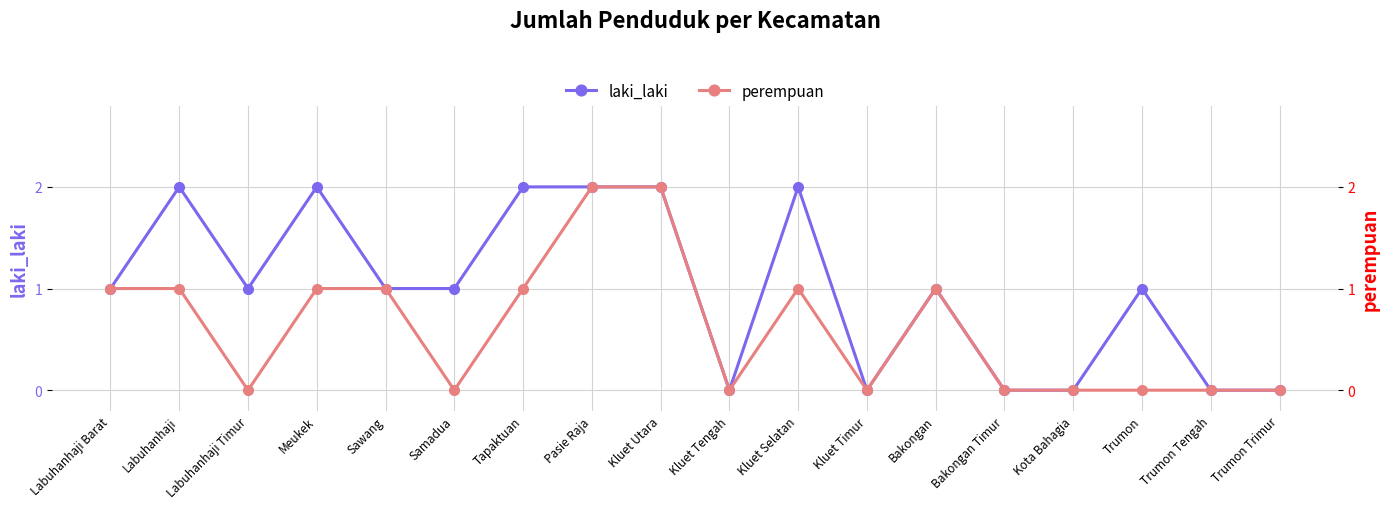

Which label corresponds to the largest value in the chart?

Labuhanhaji